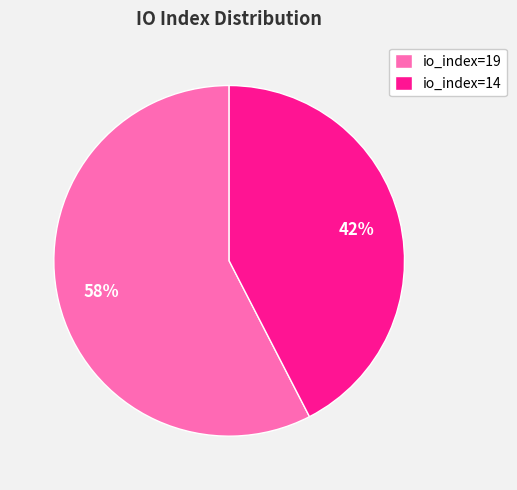

To the nearest percent, what is the combined percentage of io_index=19 and io_index=14?

100%